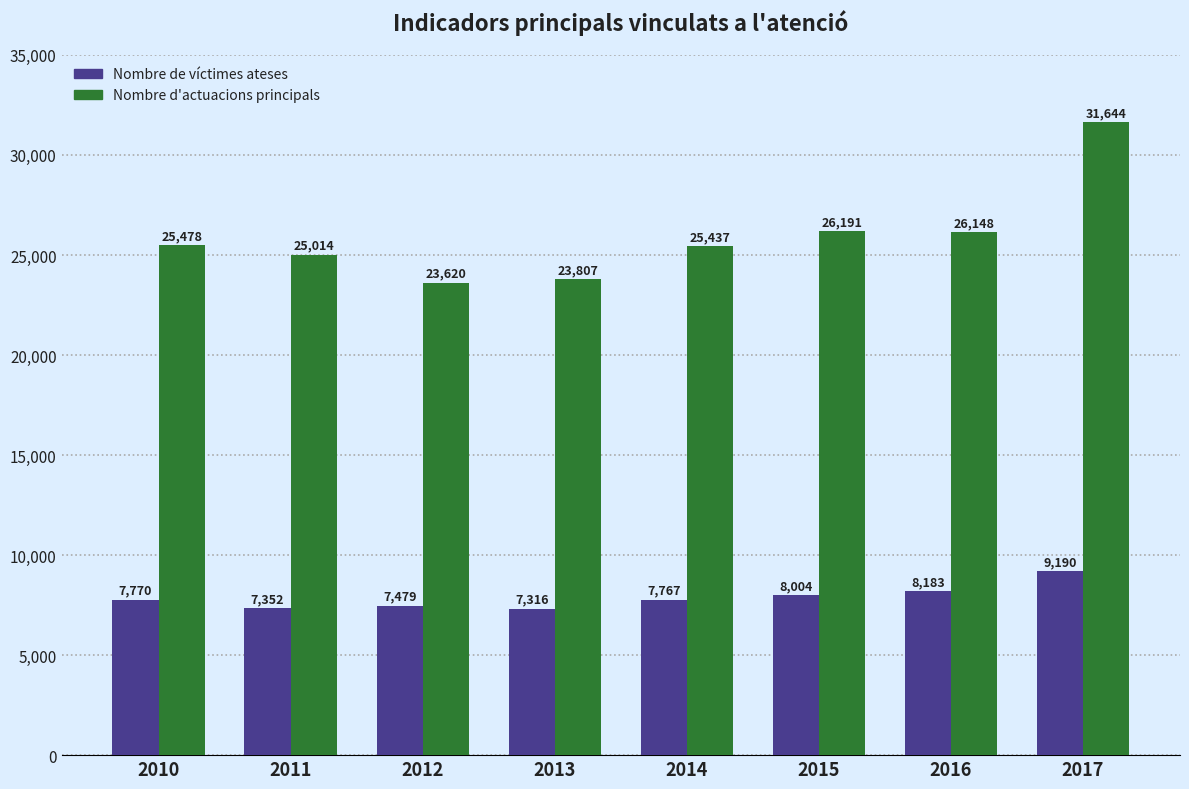

What is the spread (max minus min) of values at 2014?

17670